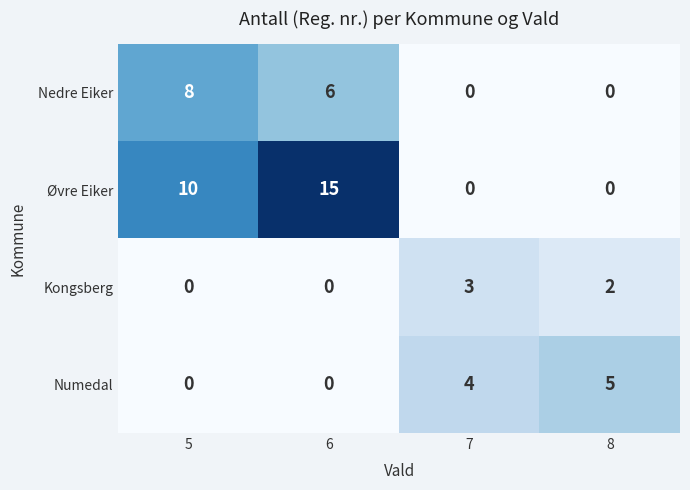

What is the difference between the maximum and minimum values in the Numedal series?

5